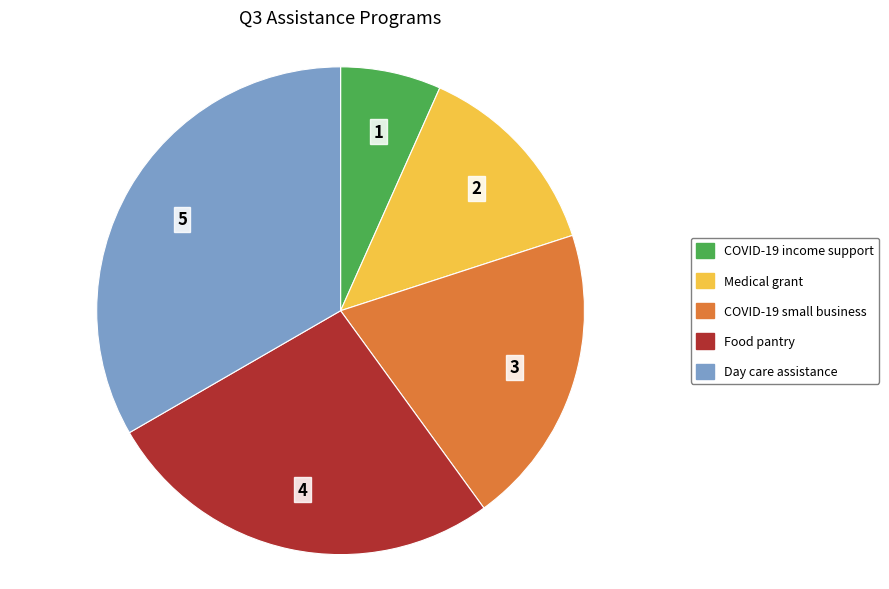

What is the smallest slice in the pie chart?

COVID-19 income support